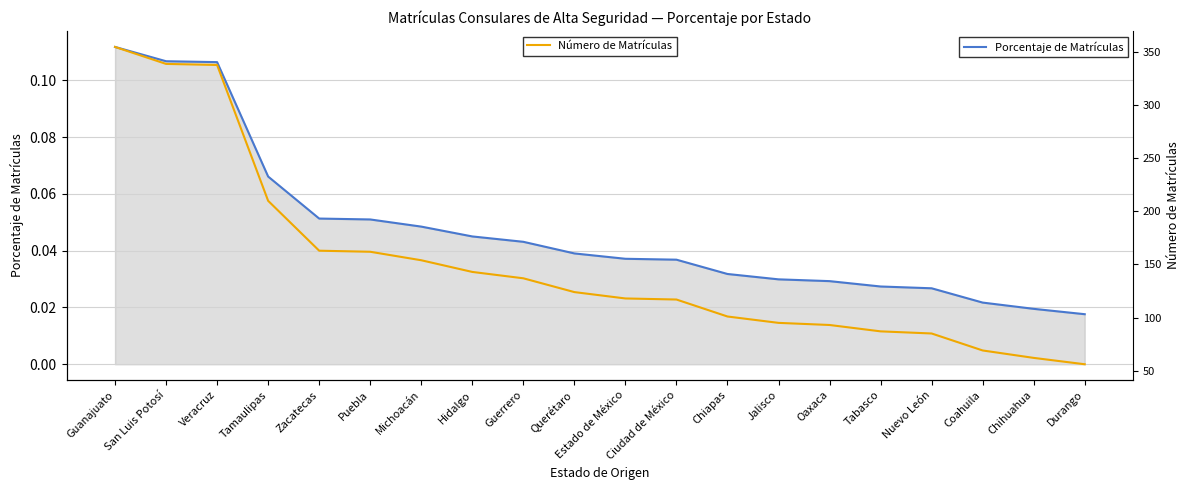

Which category has the highest value across all series?

Guanajuato